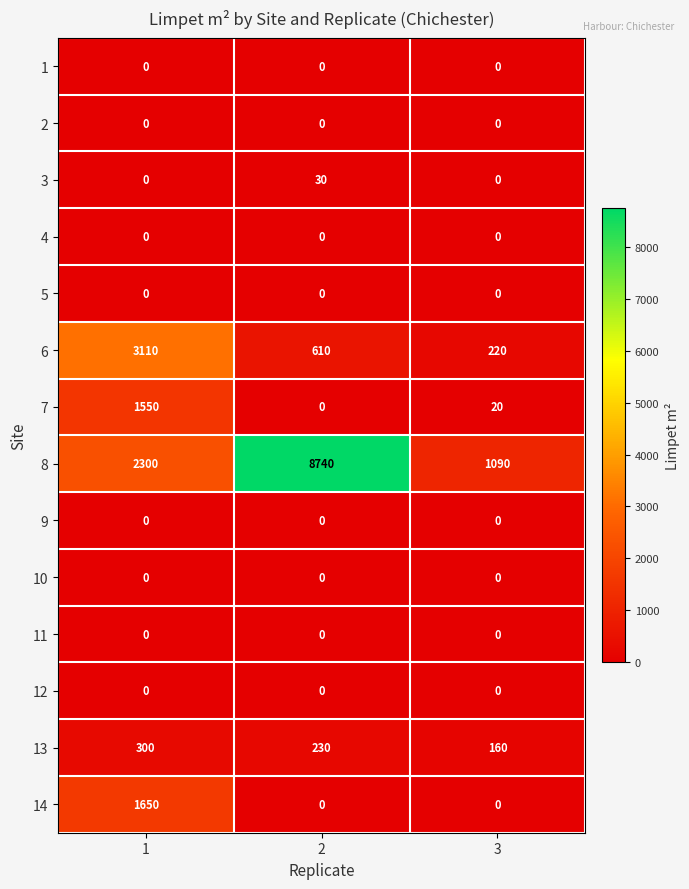

What is the difference between the maximum and second lowest values in the 8 series?

6440